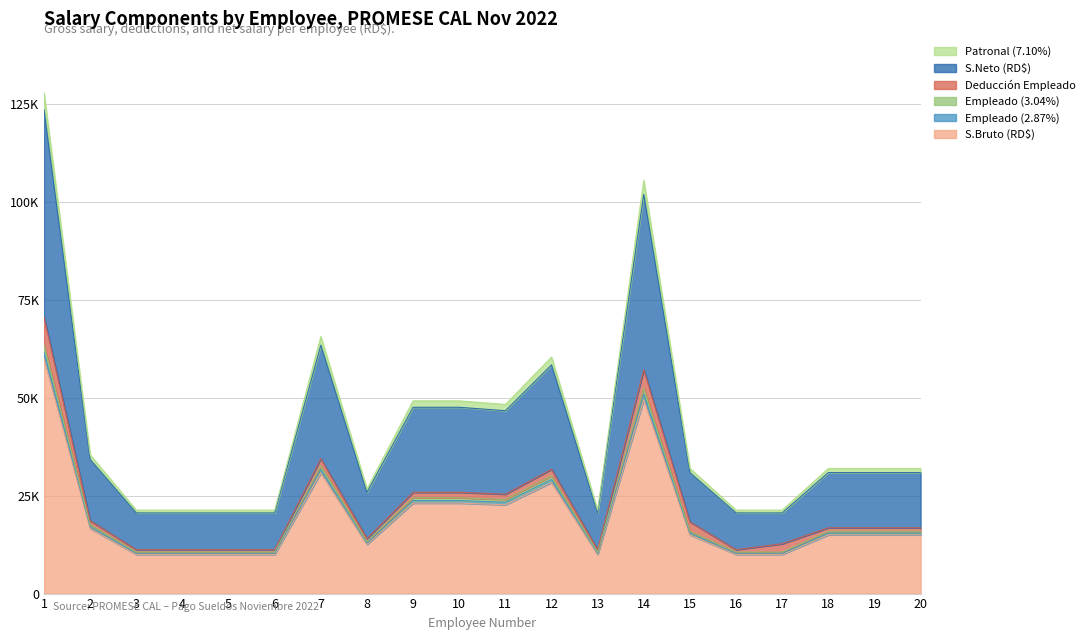

True or false: Patronal (7.10%) and S.Bruto (RD$) intersect in this chart.

False